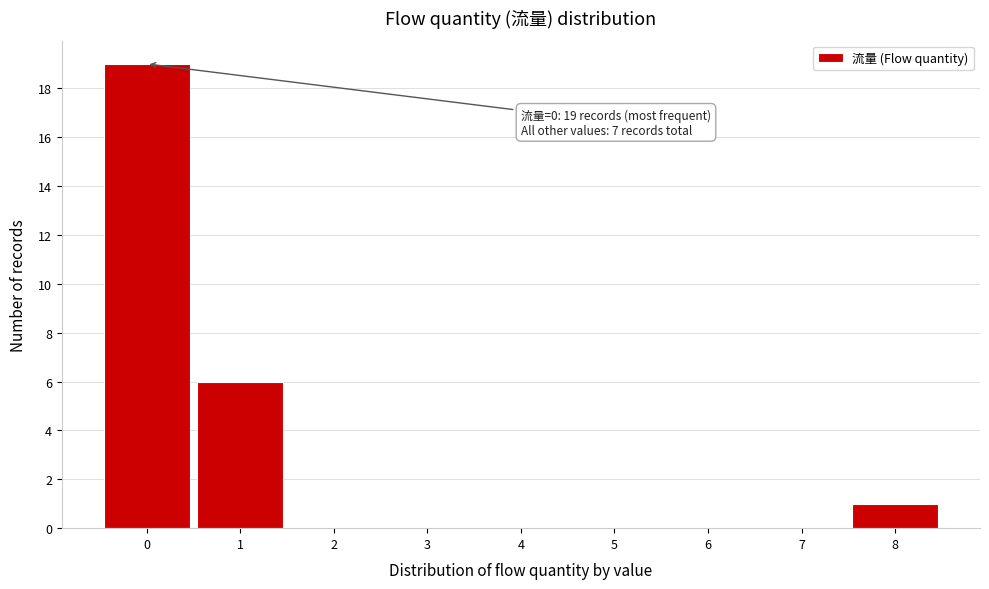

Over which range of the x-axis is the bar tallest?

-0.5 to 0.5